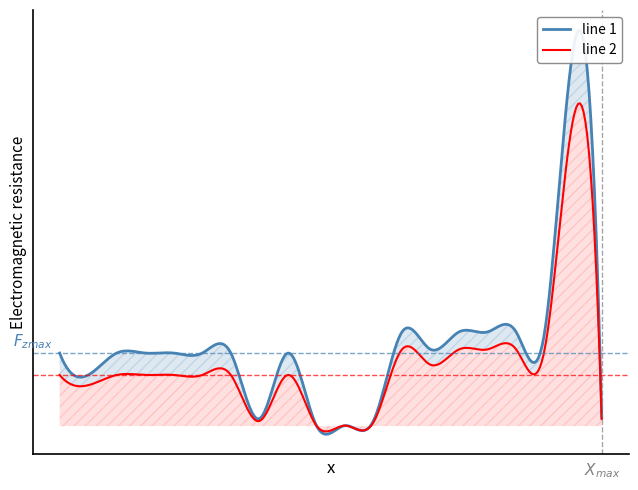

Which category has the highest value in the line 2 series?

19